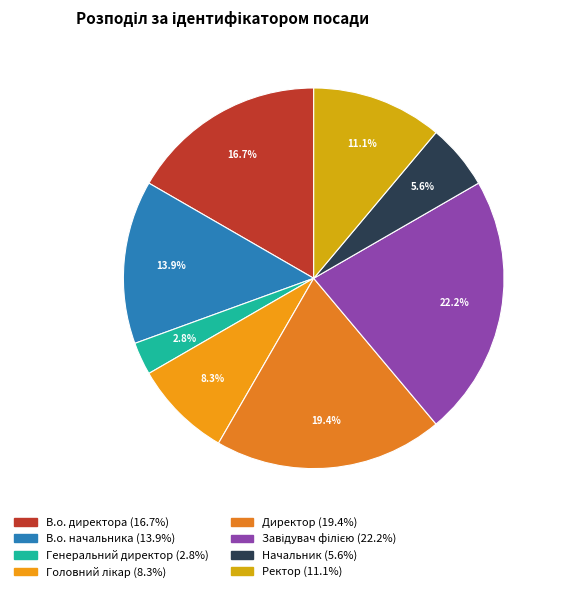

How many slices are in this pie chart?

8